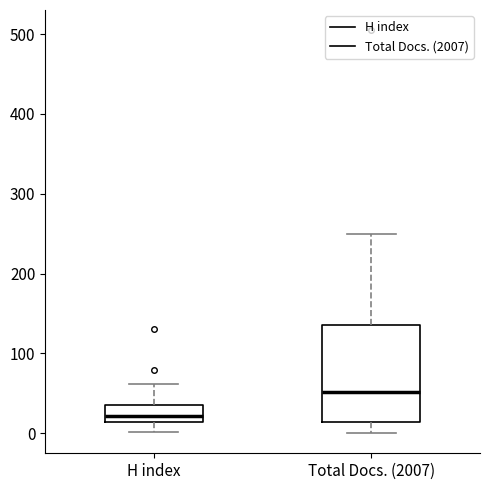

Where does the lower whisker of the box for H index end on the y-axis? The values are not printed on the chart, so give them approximately, as read against the axis.

0